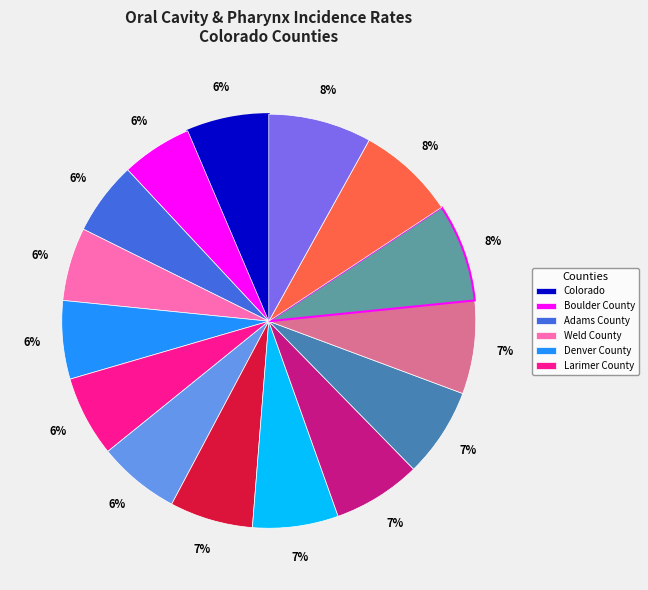

Is there a majority slice in this chart?

No